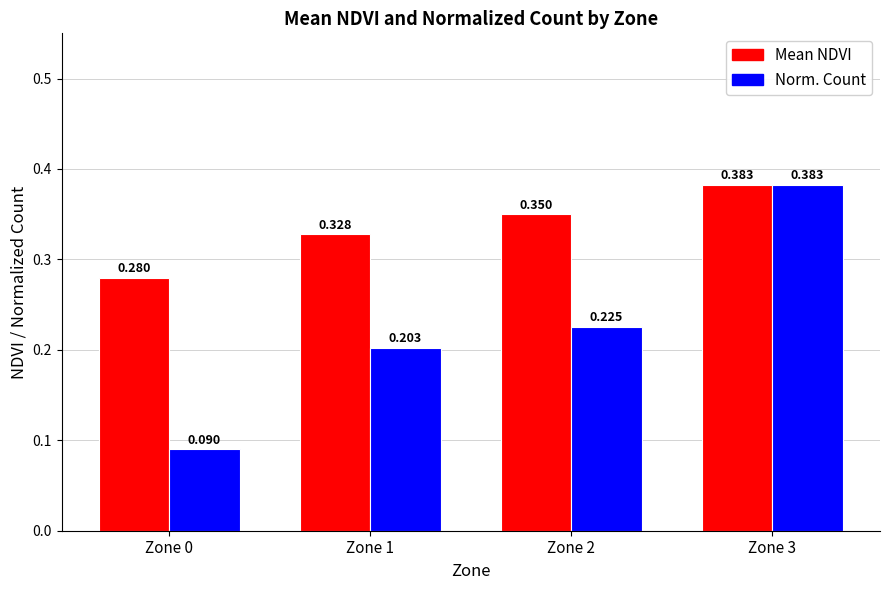

Rank the series by their average value, from lowest to highest.

Norm. Count, Mean NDVI